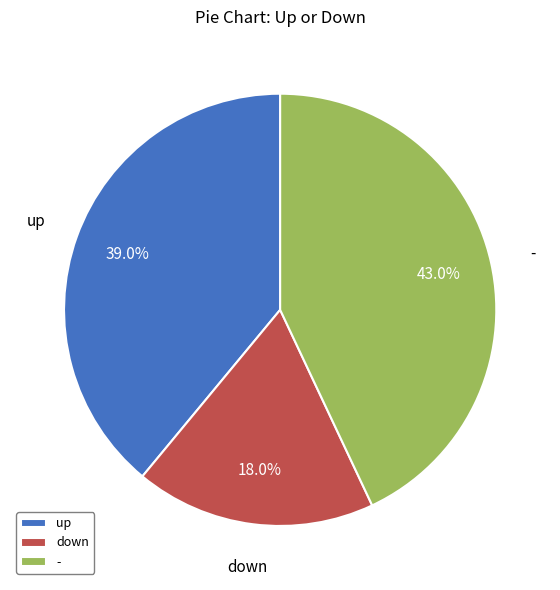

Count the number of slices in the pie.

3